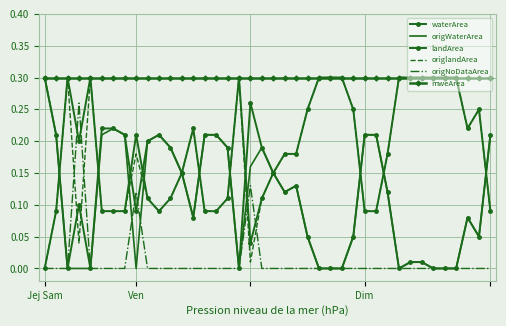

At which category does the chart reach its minimum across all series?

Dim